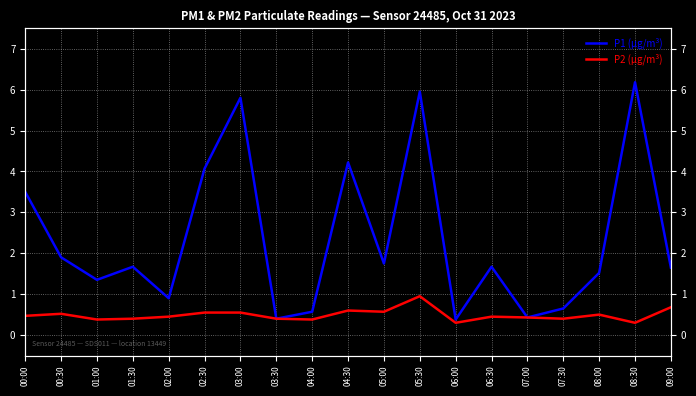

Which series has the largest total across all categories?

P1 (µg/m³)